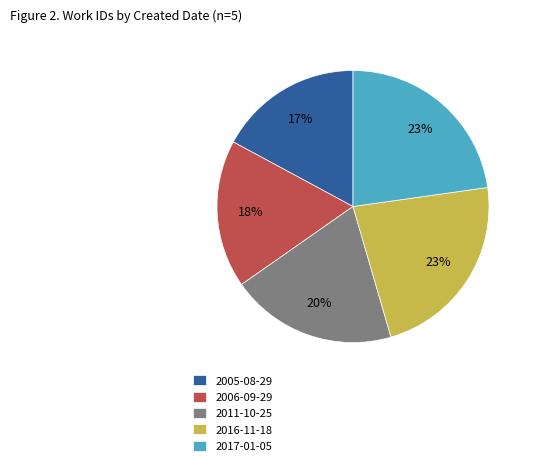

Count the number of slices in the pie.

5